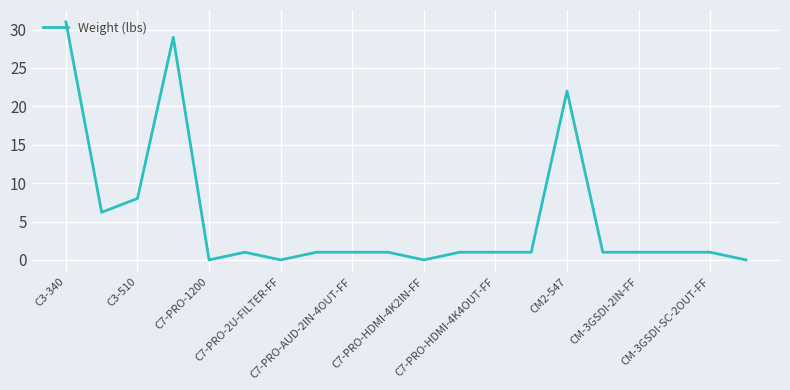

What is the maximum value shown in the chart?

31.0